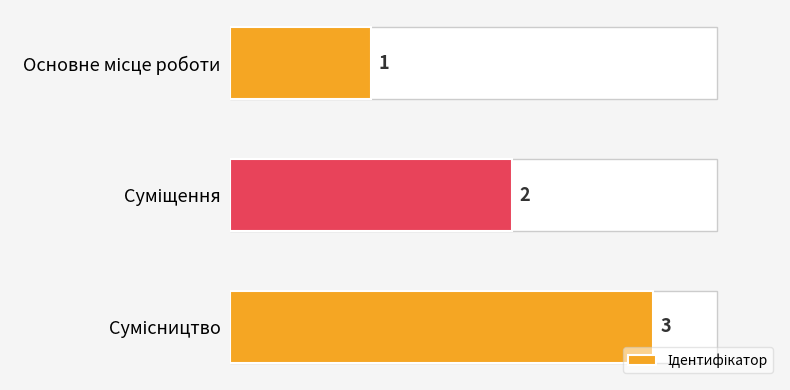

Count the values in the range 1 to 3.

3